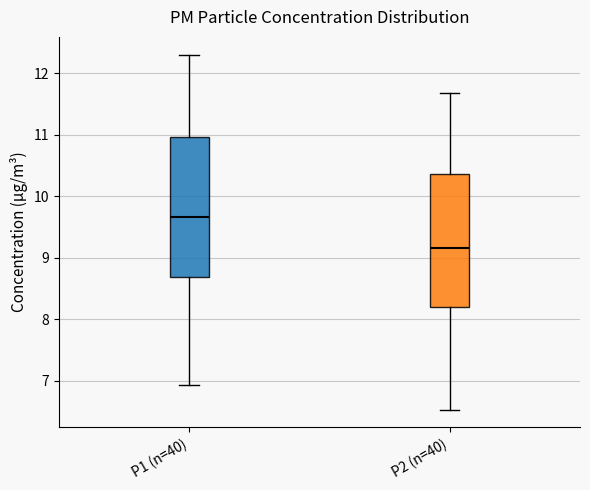

Reading left to right, transcribe this box plot: for each box, give where its median line is, the range the box spans, and where its two whiskers end, as read against the y-axis. The values are not printed on the chart, so give them approximately, as read against the axis.

P1 (n=40): median 9.7, box 8.7 to 11.0, whiskers 6.9 to 12.3
P2 (n=40): median 9.2, box 8.2 to 10.4, whiskers 6.5 to 11.7